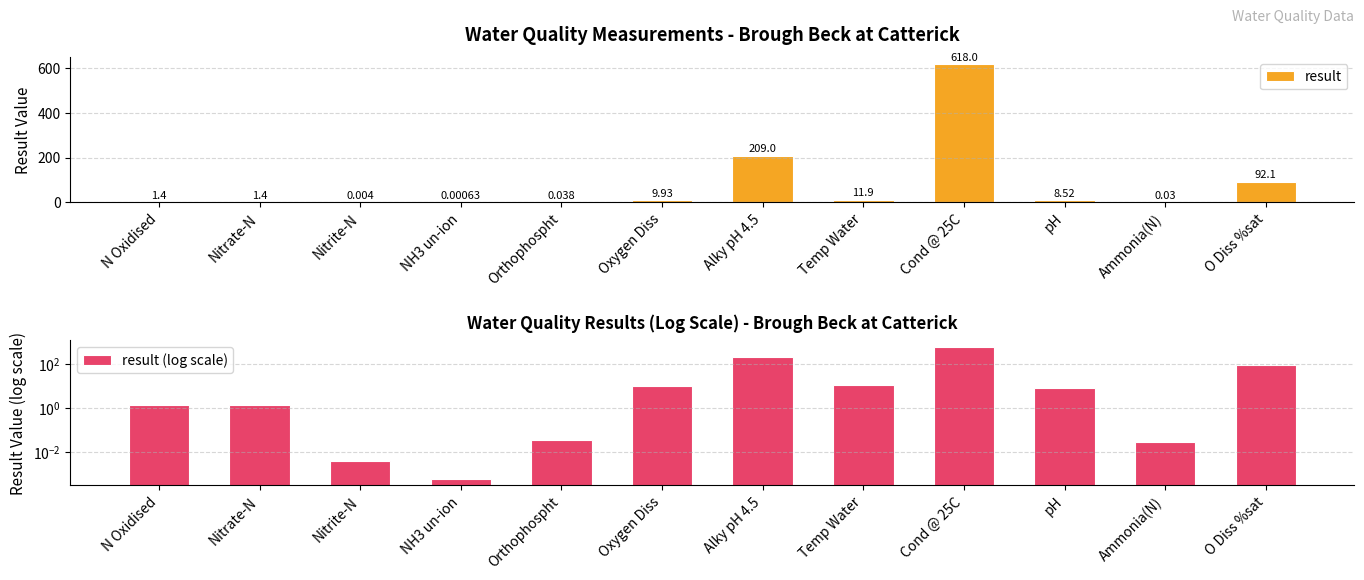

At which category does the chart reach its peak across all series?

Cond @ 25C